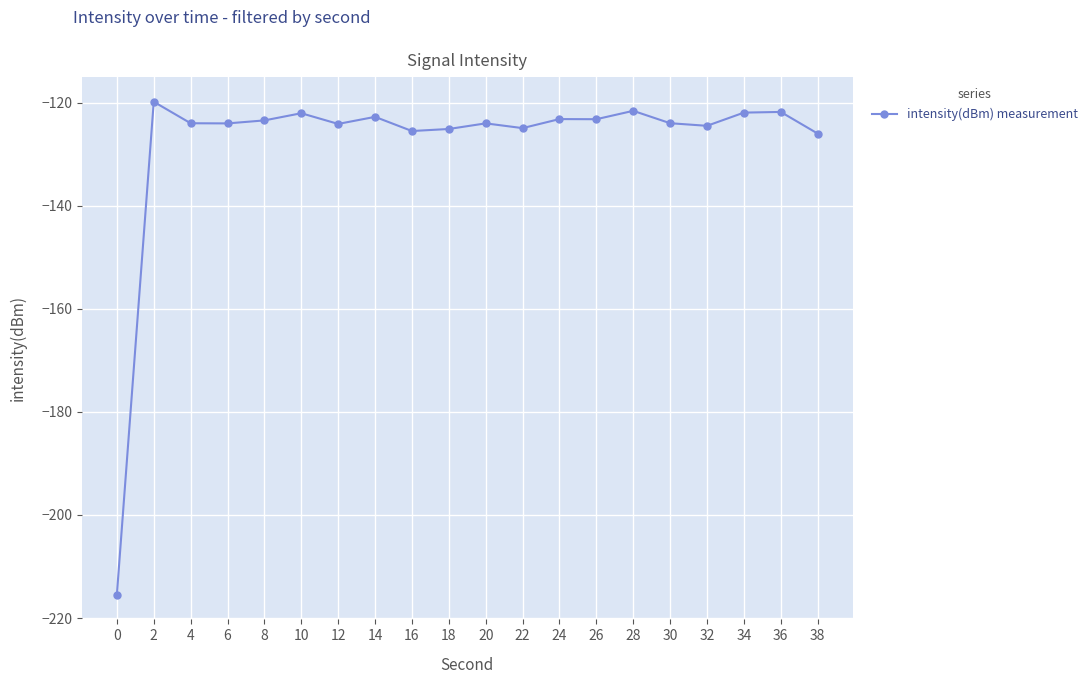

Which has a higher value, 18 or 14?

14